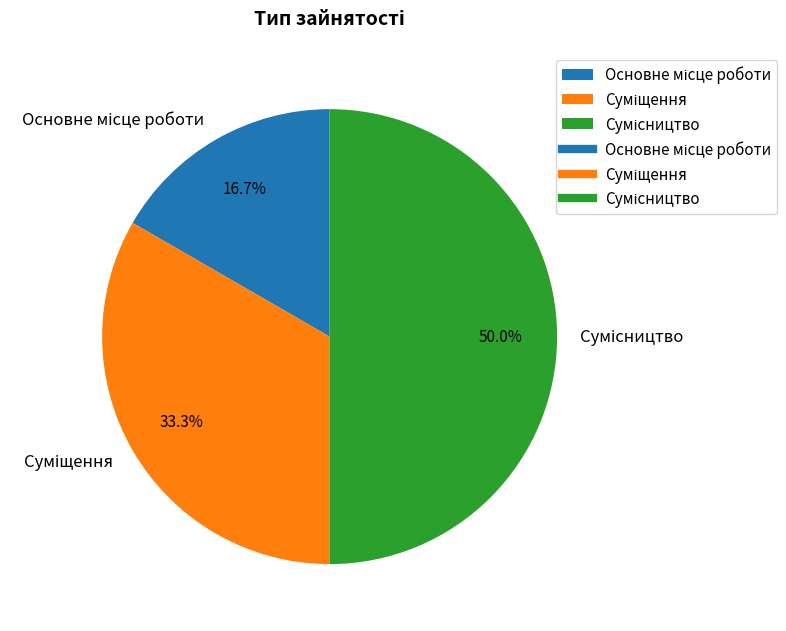

Rank the categories by value from lowest to highest.

Основне місце роботи, Суміщення, Сумісництво